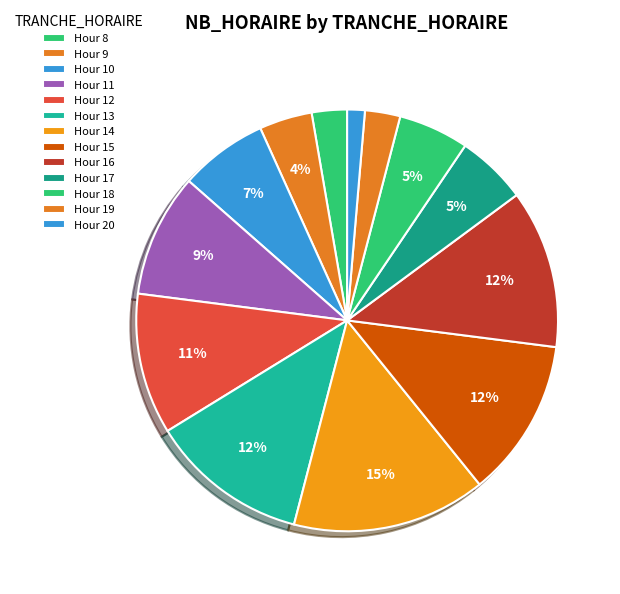

To the nearest percent, what is the average slice percentage?

8%